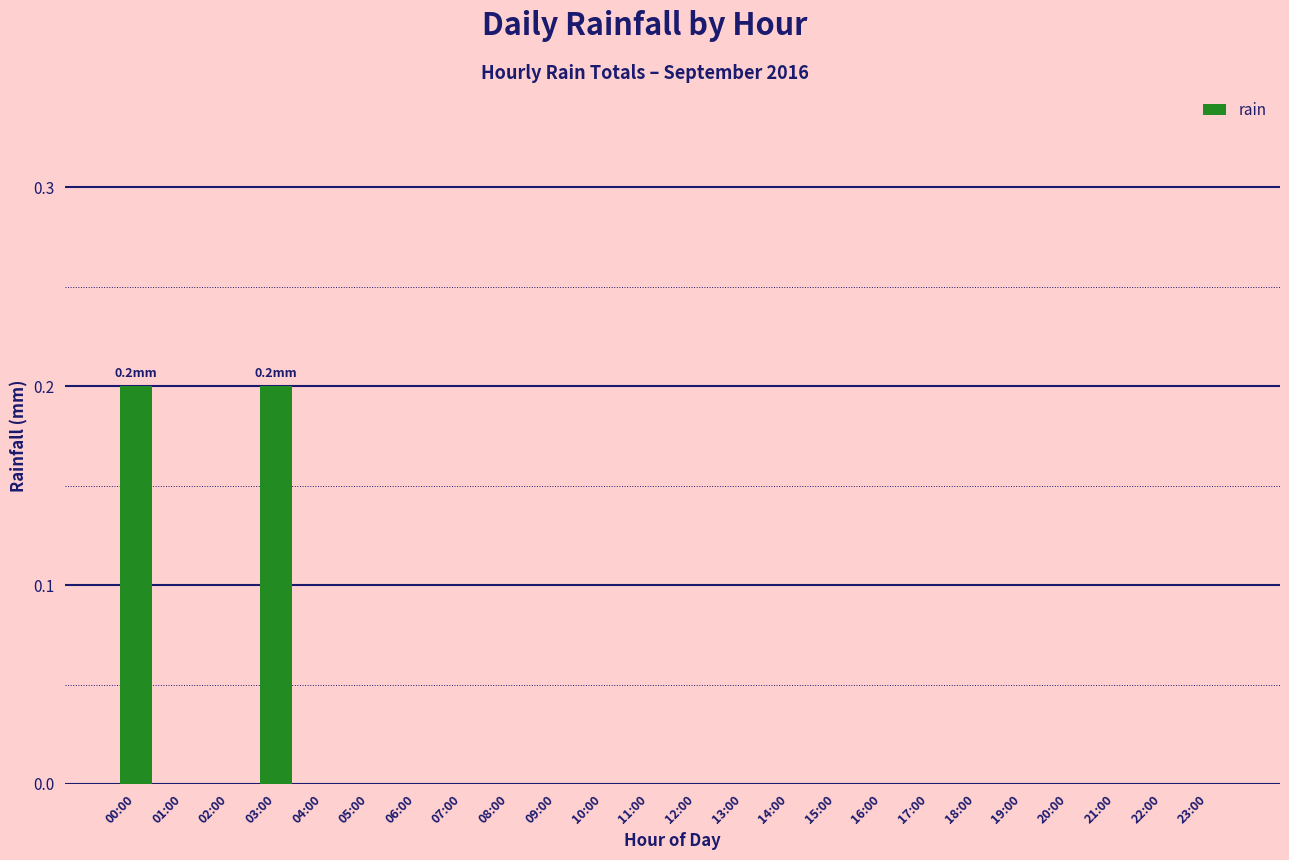

Reading left to right, transcribe all the data shown in this chart.

00:00=0.2	01:00=0.0	02:00=0.0	03:00=0.2	04:00=0.0	05:00=0.0	06:00=0.0	07:00=0.0	08:00=0.0	09:00=0.0	10:00=0.0	11:00=0.0	12:00=0.0	13:00=0.0	14:00=0.0	15:00=0.0	16:00=0.0	17:00=0.0	18:00=0.0	19:00=0.0	20:00=0.0	21:00=0.0	22:00=0.0	23:00=0.0